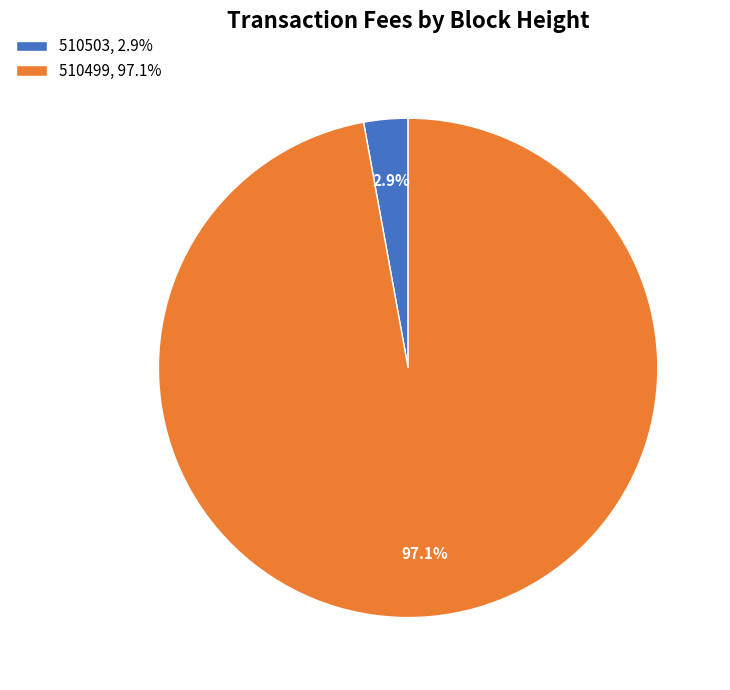

To the nearest percent, what is the average slice percentage?

50%